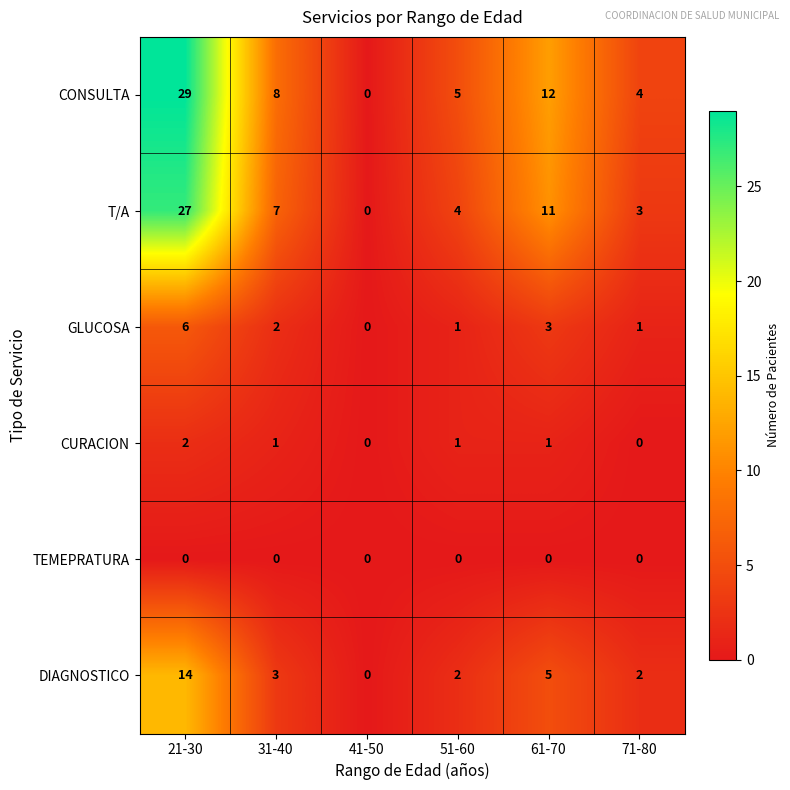

What is the spread (max minus min) of values at 51-60?

5